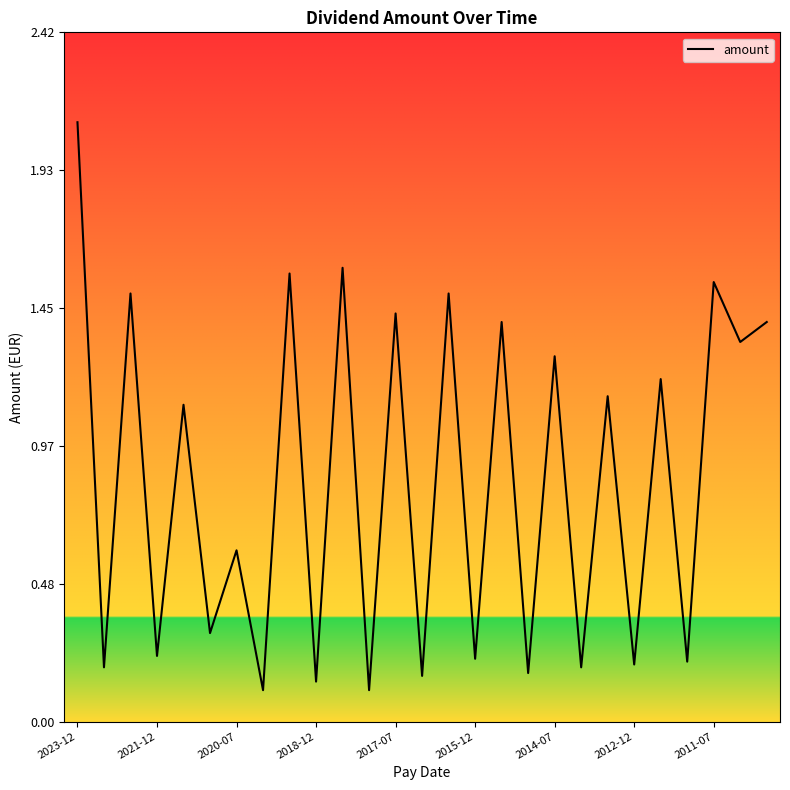

What is the maximum value shown in the chart?

2.1